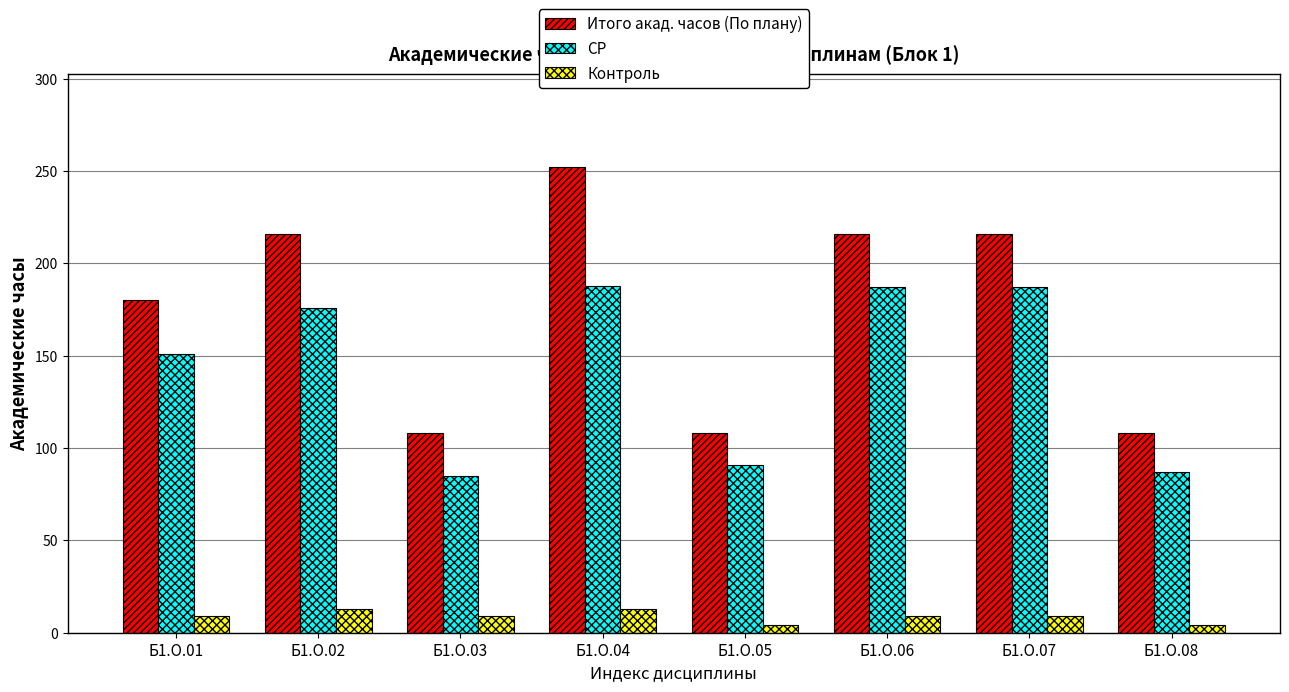

What is the difference between the maximum and minimum values in the Итого акад. часов (По плану) series?

144